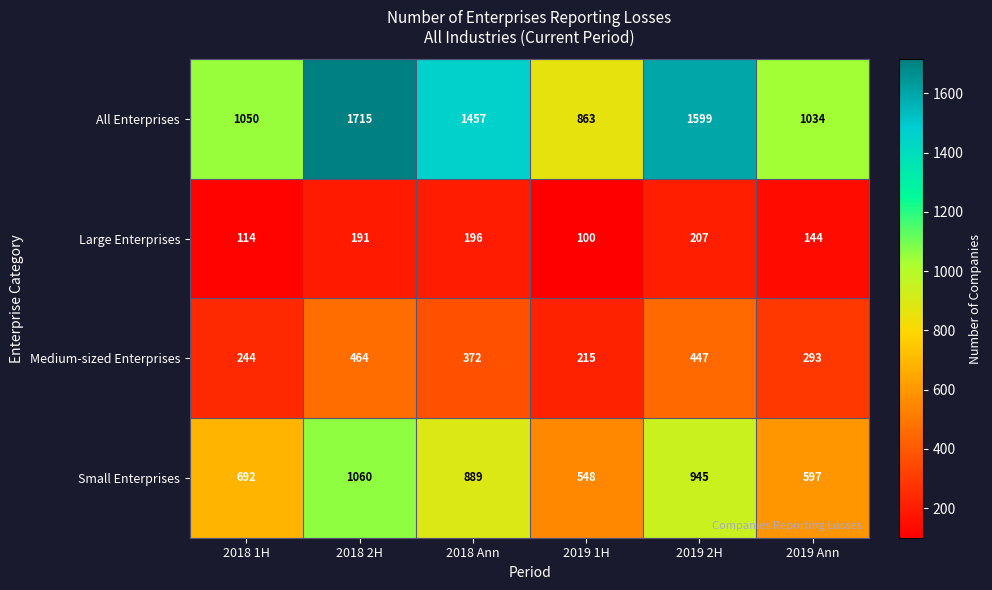

The value of Large Enterprises at 2018 2H is 191. True or false?

True